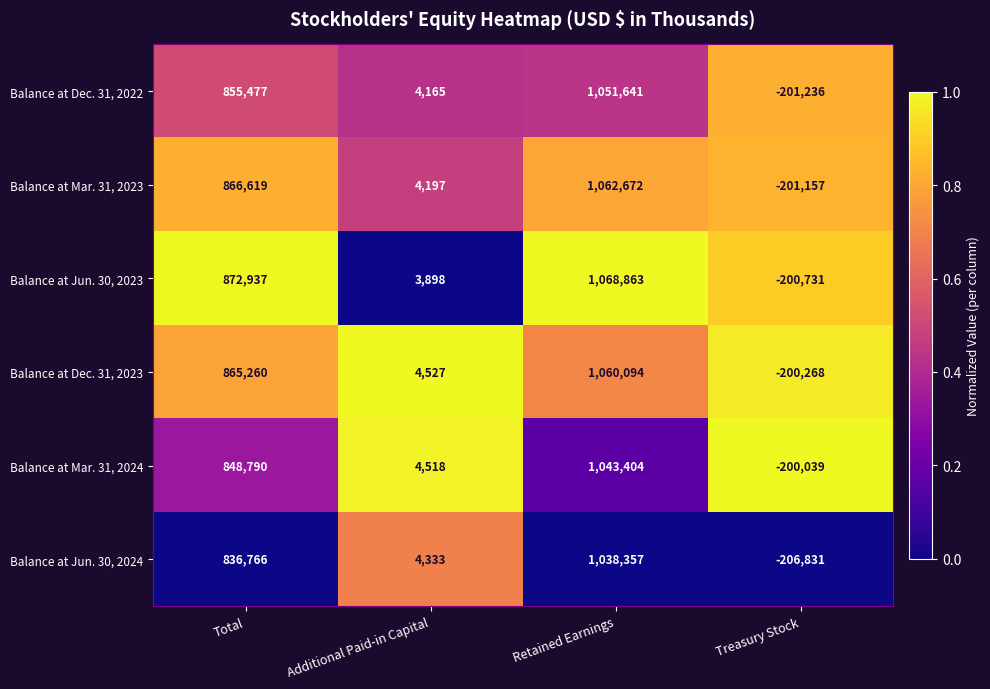

What is the sum of the Balance at Mar. 31, 2023 values at Treasury Stock and Additional Paid-in Capital?

-196960